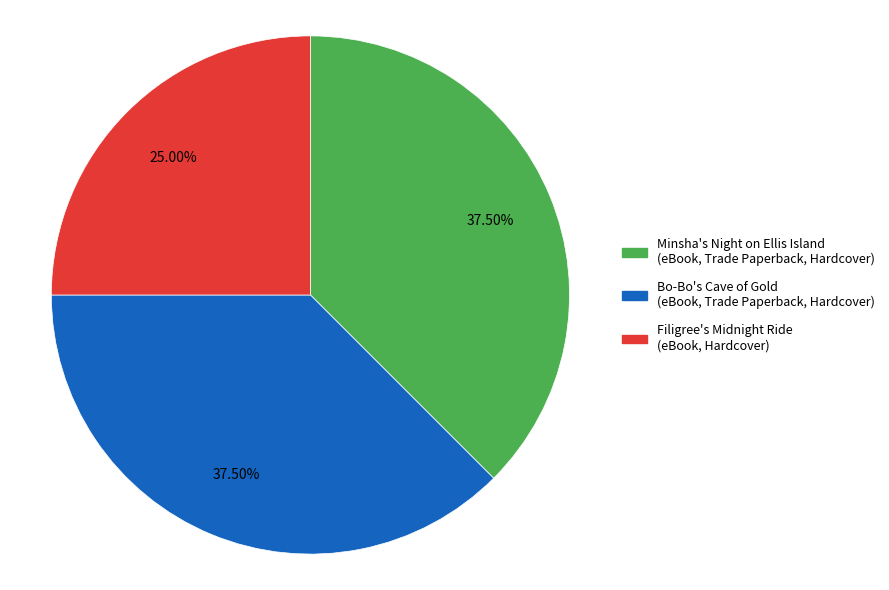

Is there a majority slice in this chart?

No